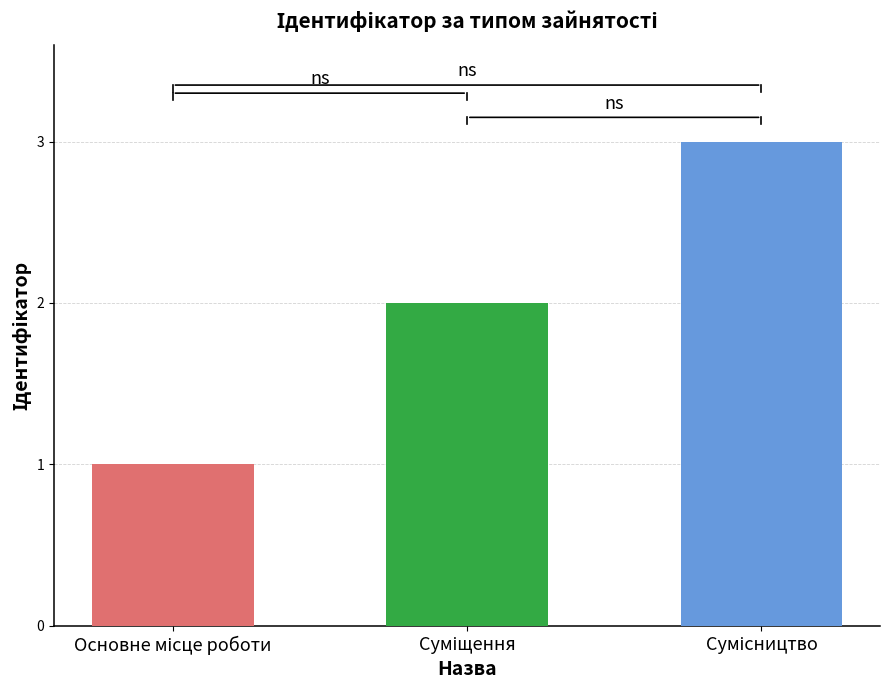

What is the sum of all values?

6